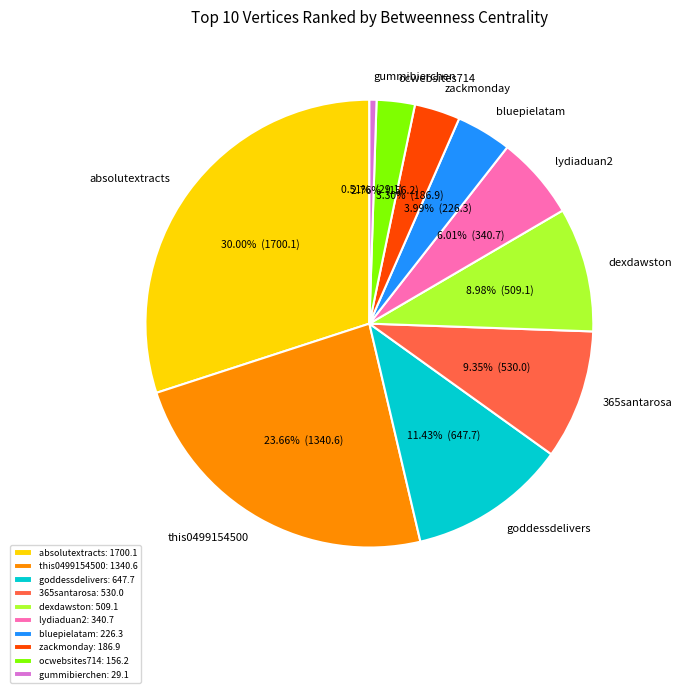

Between 365santarosa and absolutextracts, which is larger?

absolutextracts